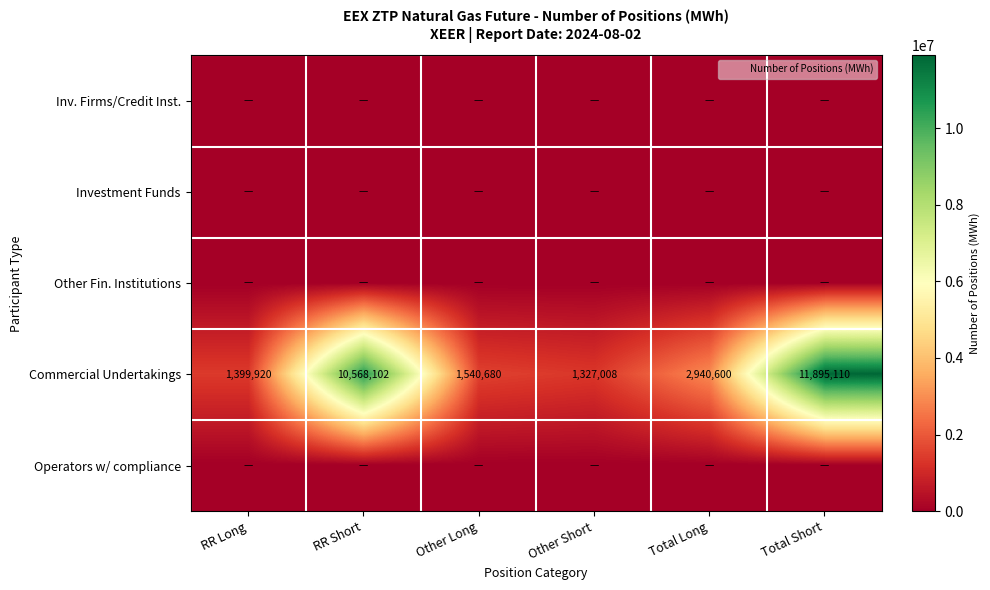

Rank the categories by Inv. Firms/Credit Inst. value from highest to lowest.

RR Long, RR Short, Other Long, Other Short, Total Long, Total Short